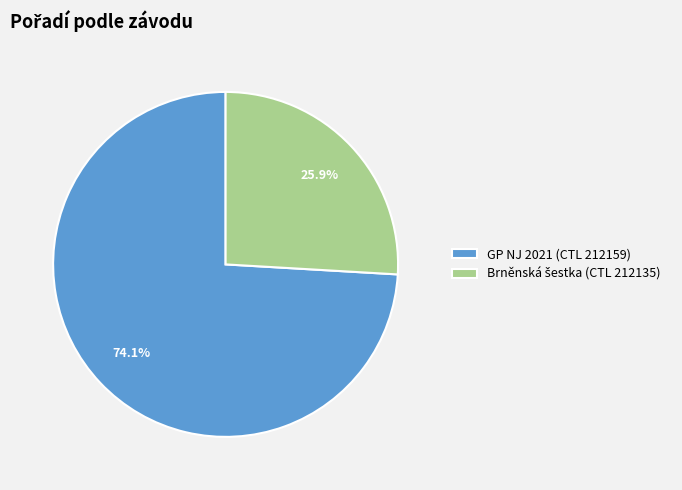

What is the largest slice in the pie chart?

GP NJ 2021 (CTL 212159)